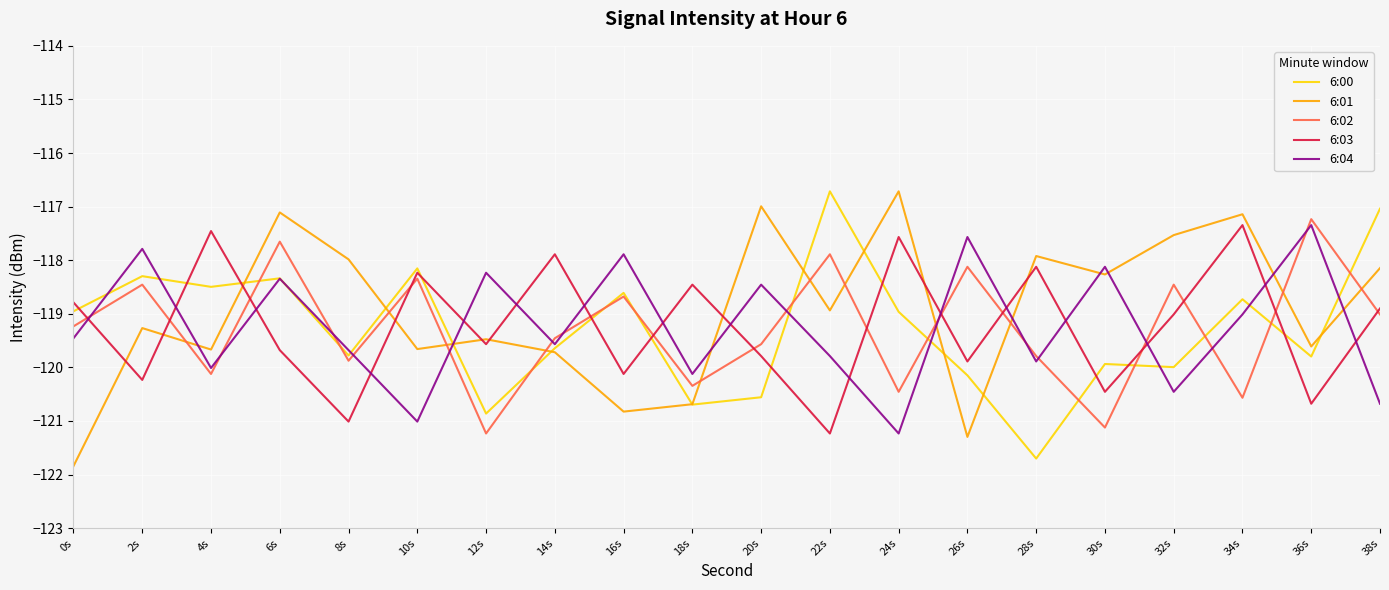

How many values in the 6:03 series are below -119?

11